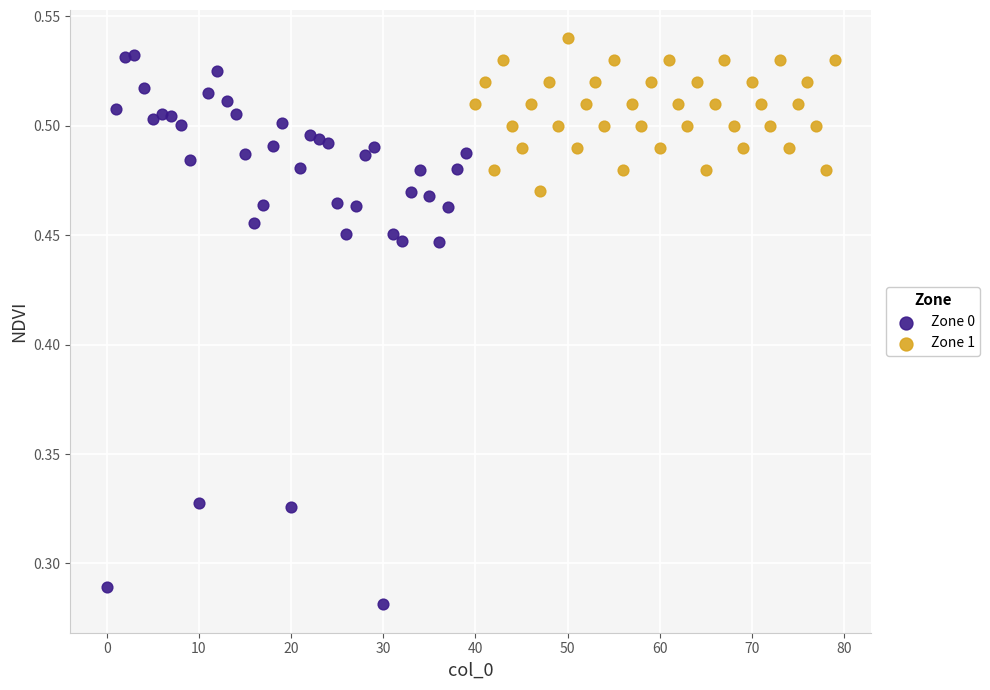

Which series contains the lowest Y value?

Zone 0